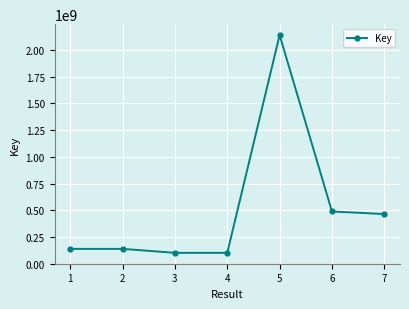

Is it true that the value at 1 is 68876686?

False